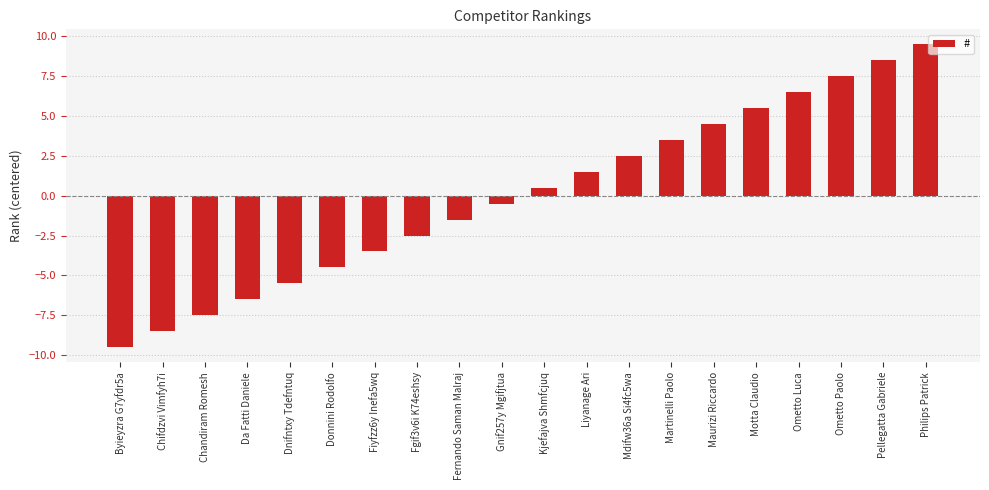

Does the chart contain stacked bars?

No